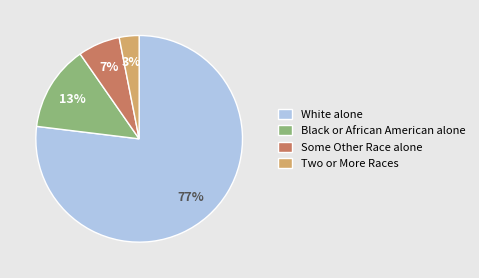

Combined, do White alone and Some Other Race alone account for over 50%?

Yes